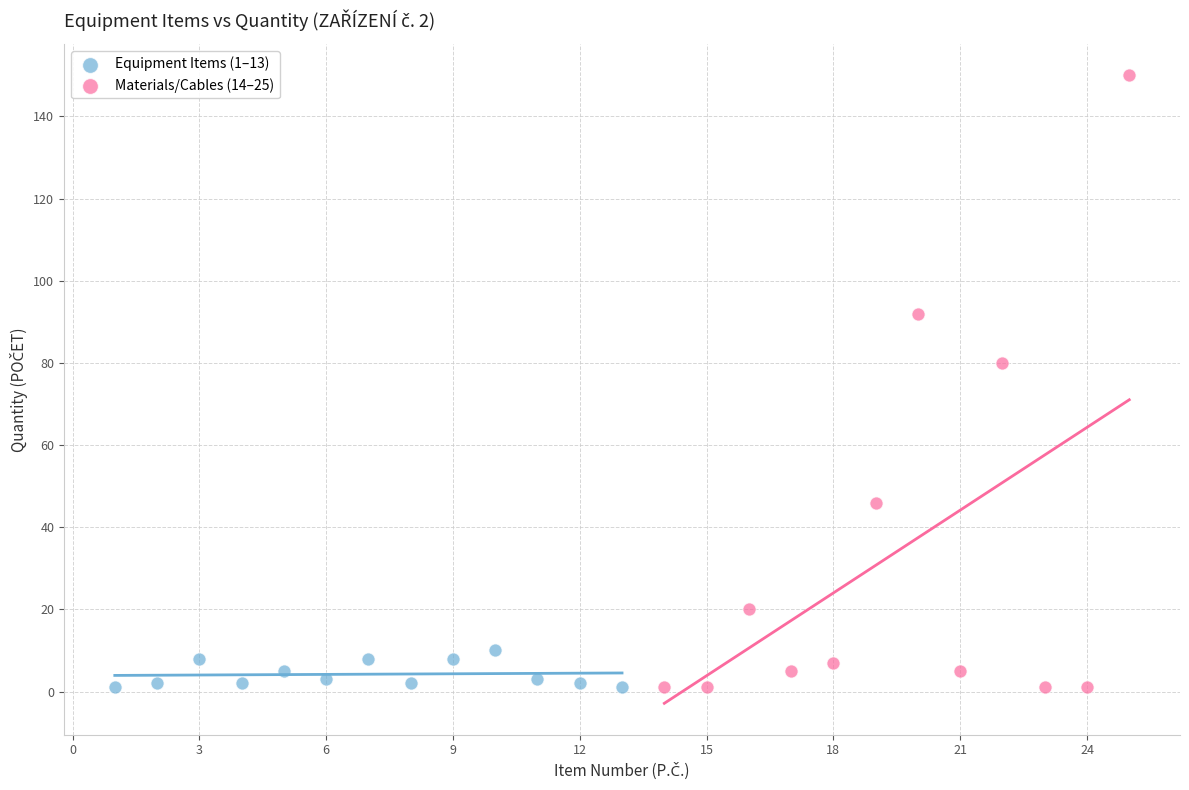

What are all the series names shown in the legend?

Equipment Items (1–13), Materials/Cables (14–25)